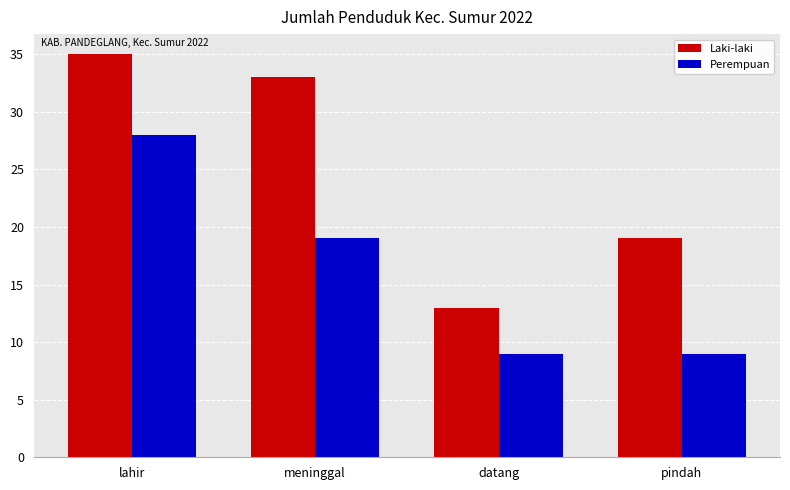

Reading left to right, transcribe all the data shown in this chart.

Laki-laki: 35	33	13	19
Perempuan: 28	19	9	9